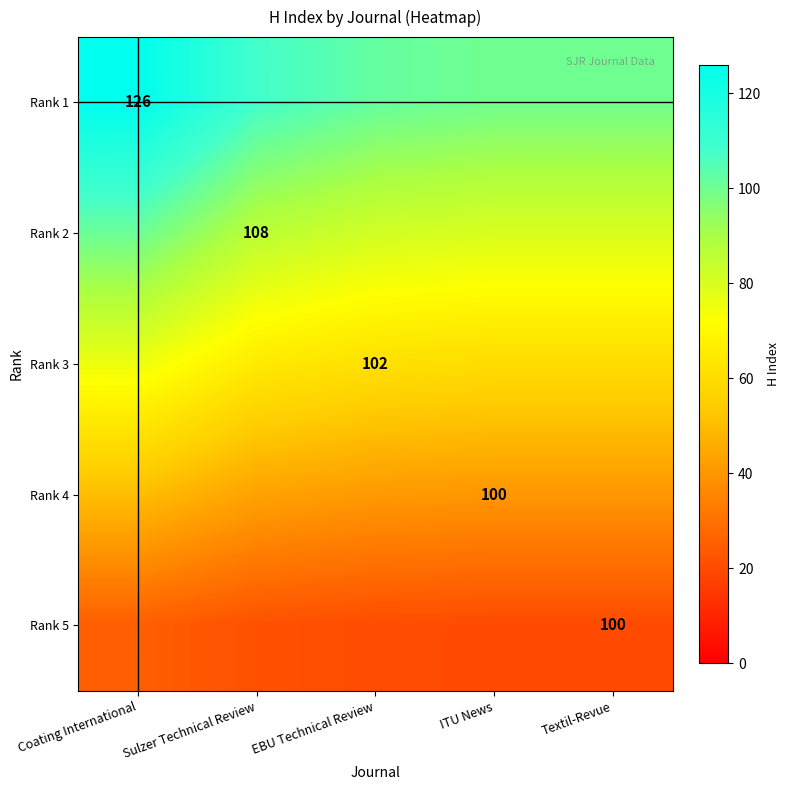

Rank the series at Sulzer Technical Review from lowest to highest value.

Rank 5, Rank 4, Rank 3, Rank 2, Rank 1